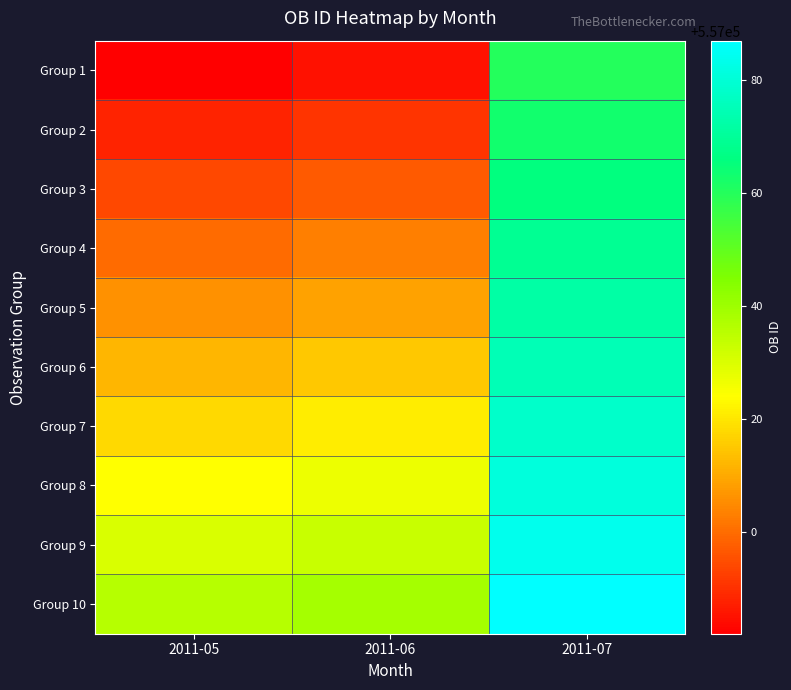

Count the number of categories in the chart.

3